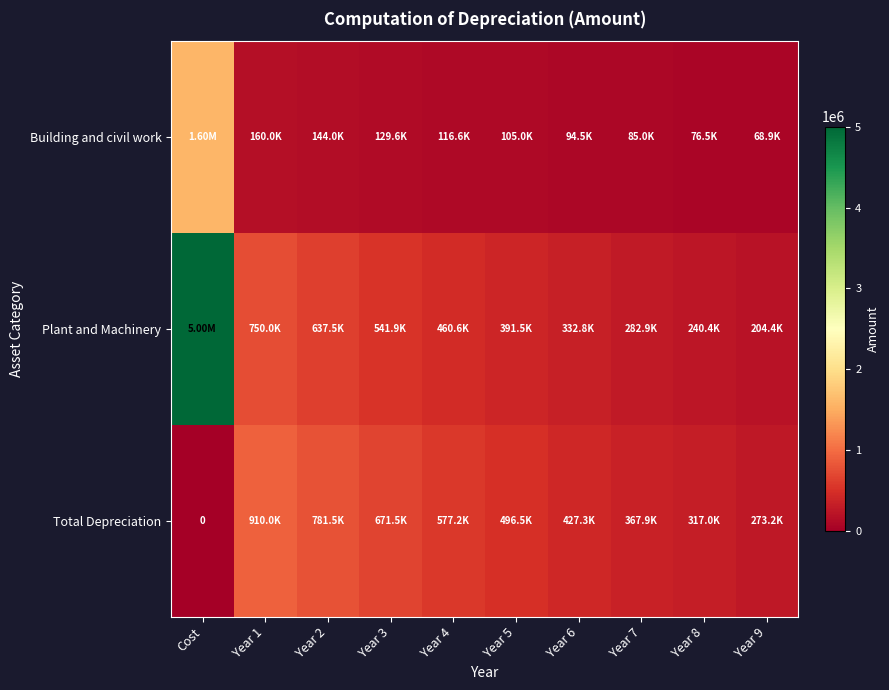

Is it true that Total Depreciation equals 367892.7 at Year 7?

True